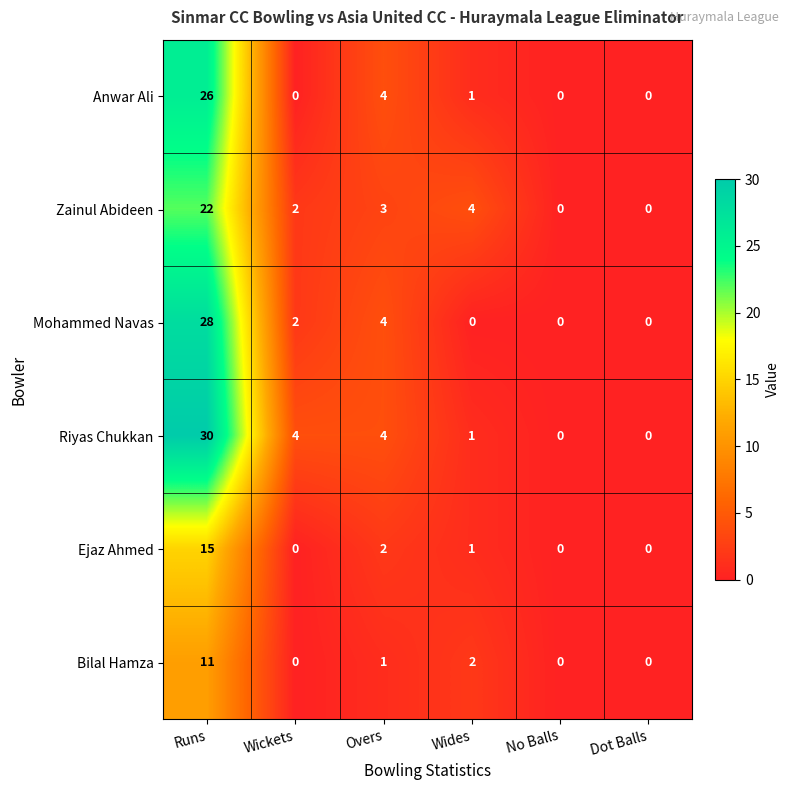

Is it true that Mohammed Navas equals -16 at Dot Balls?

False